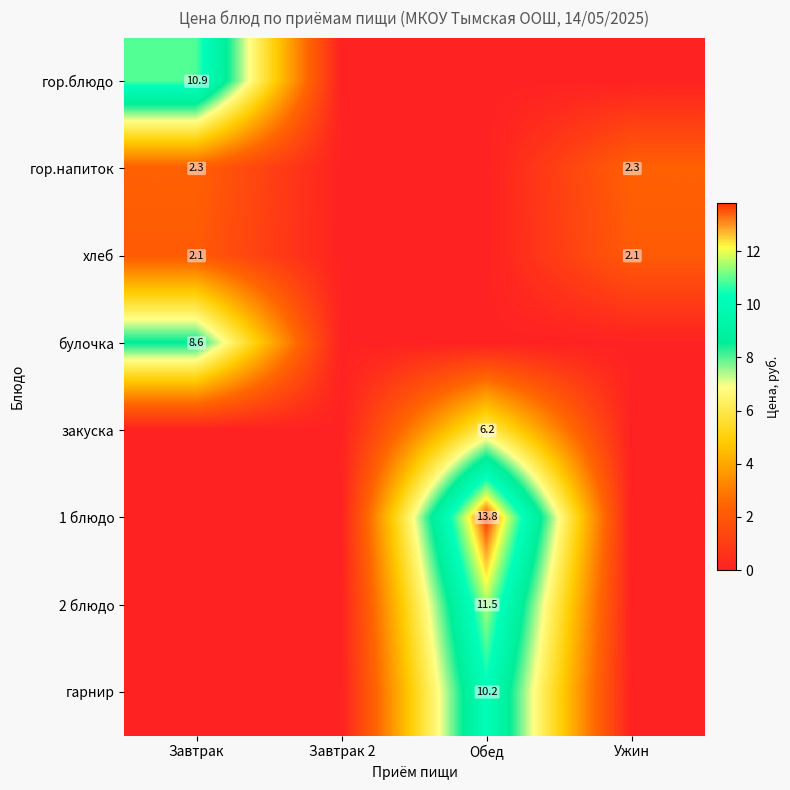

True or false: хлеб has a value of 3.8 at Ужин.

False